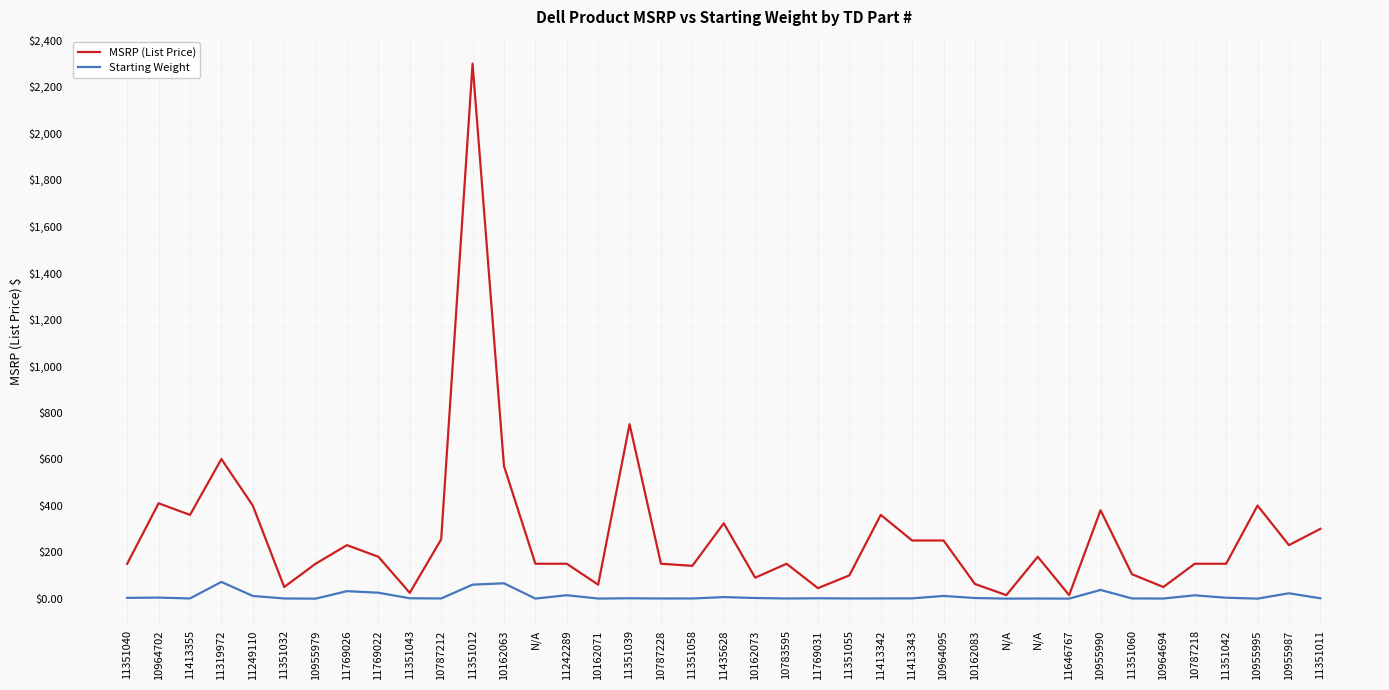

At 11351058, list the series in order from largest to smallest.

MSRP (List Price), Starting Weight